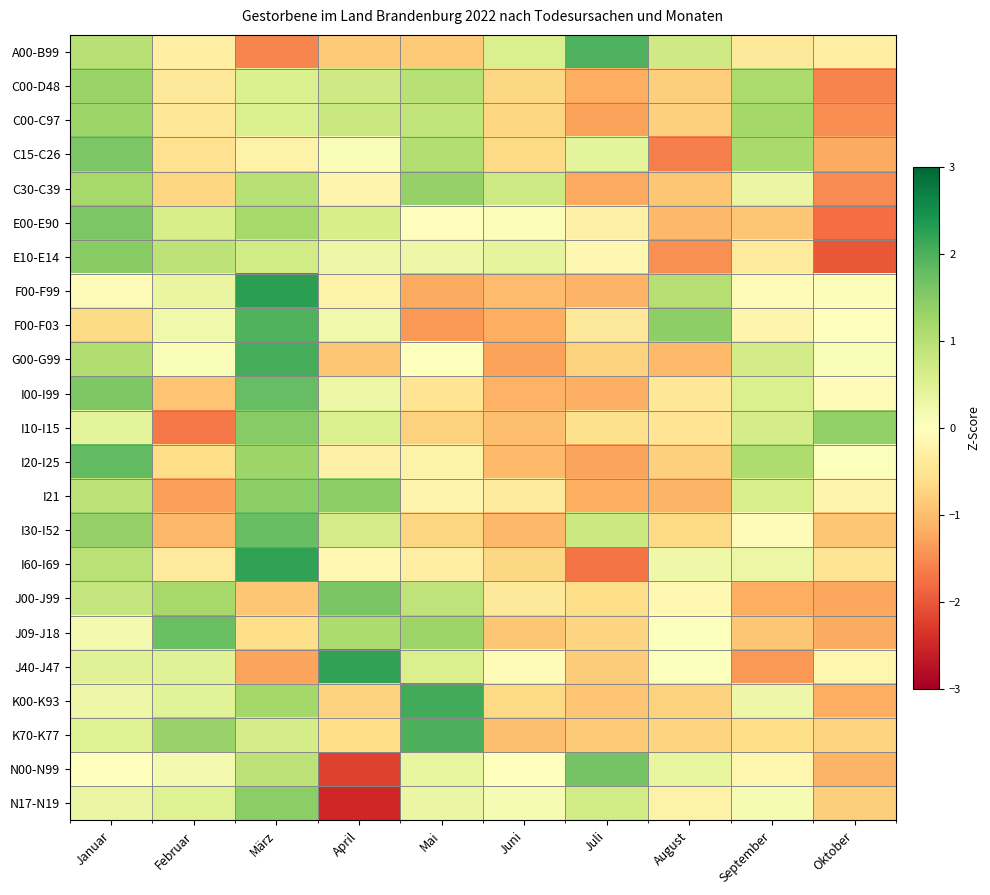

Which label corresponds to the smallest value in the chart?

April